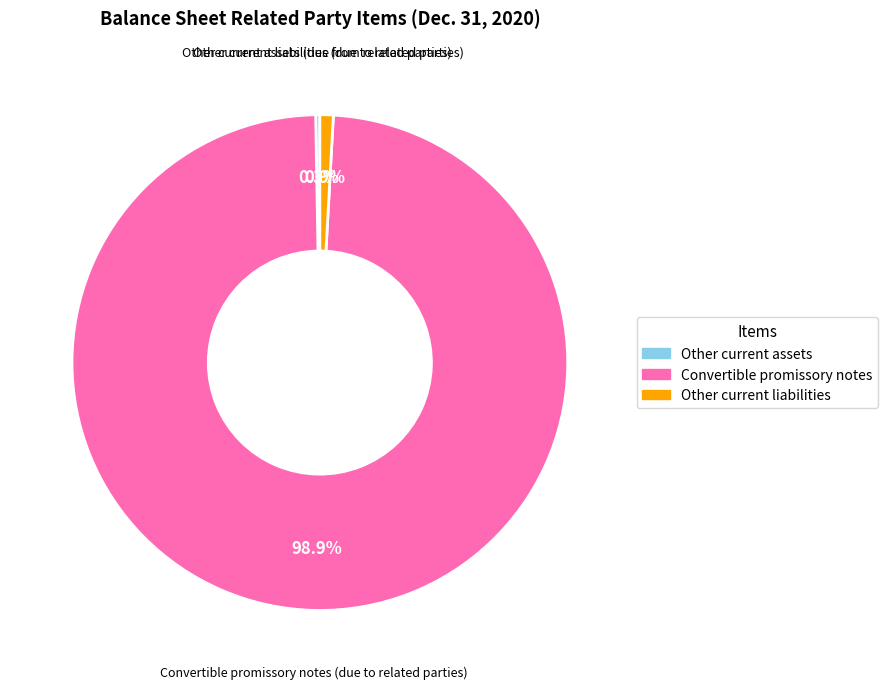

Which slice is the largest?

Convertible promissory notes